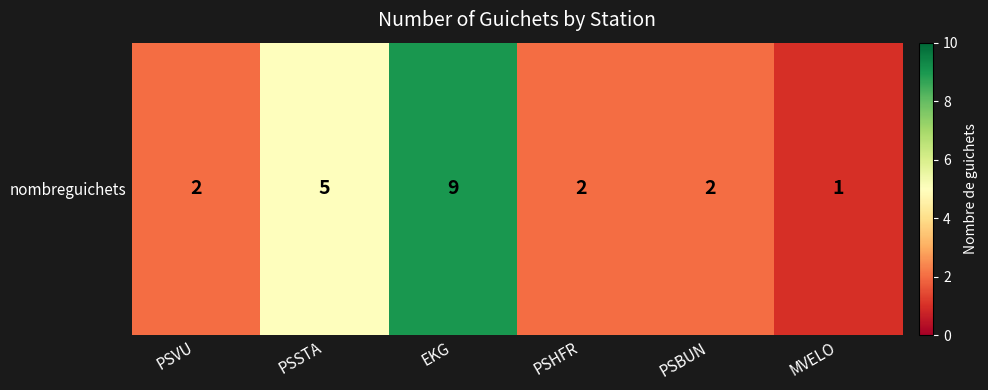

Which label corresponds to the smallest value in the chart?

MVELO